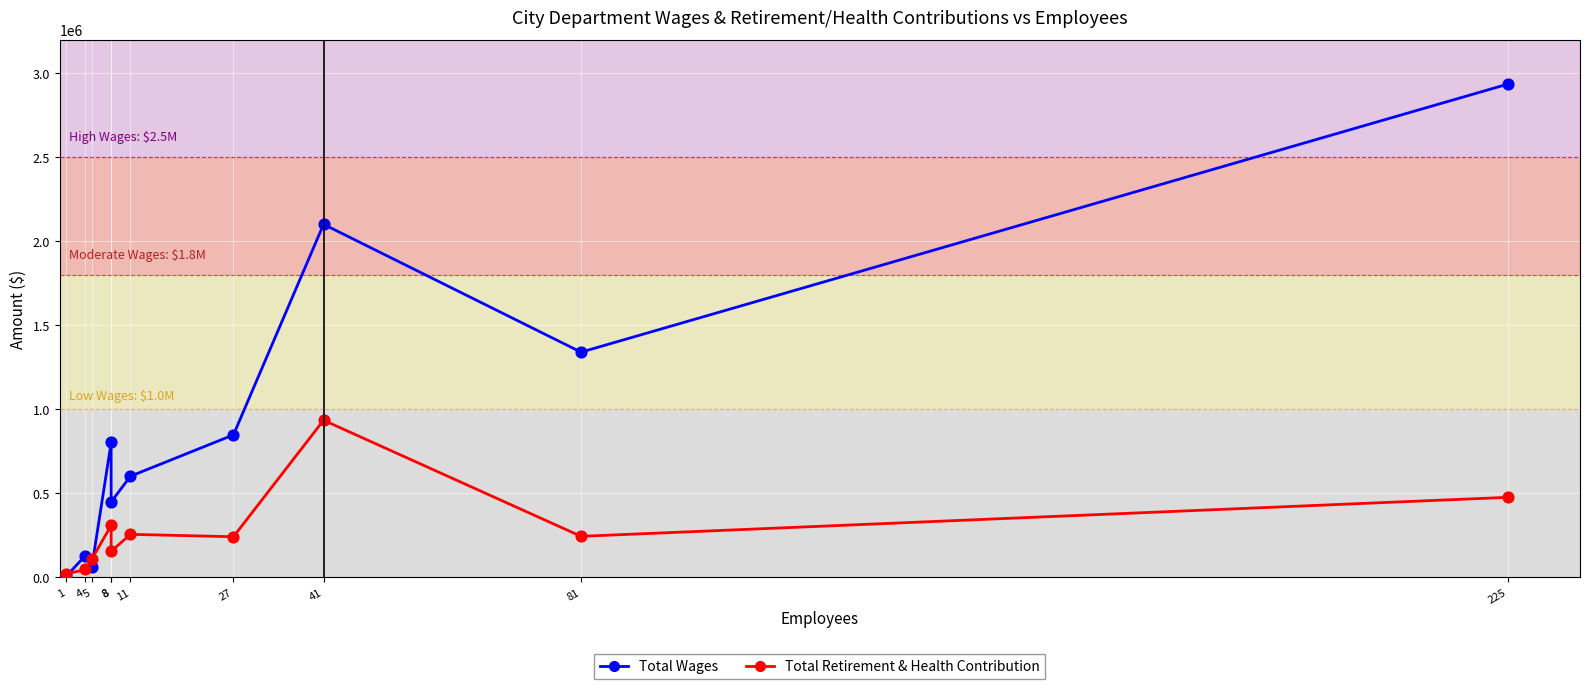

Which series reaches the minimum Y coordinate?

Total Wages